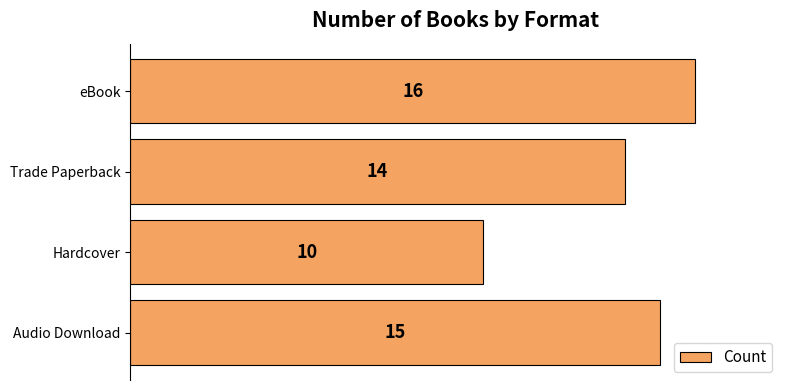

Which category has the lowest value across all series?

Hardcover